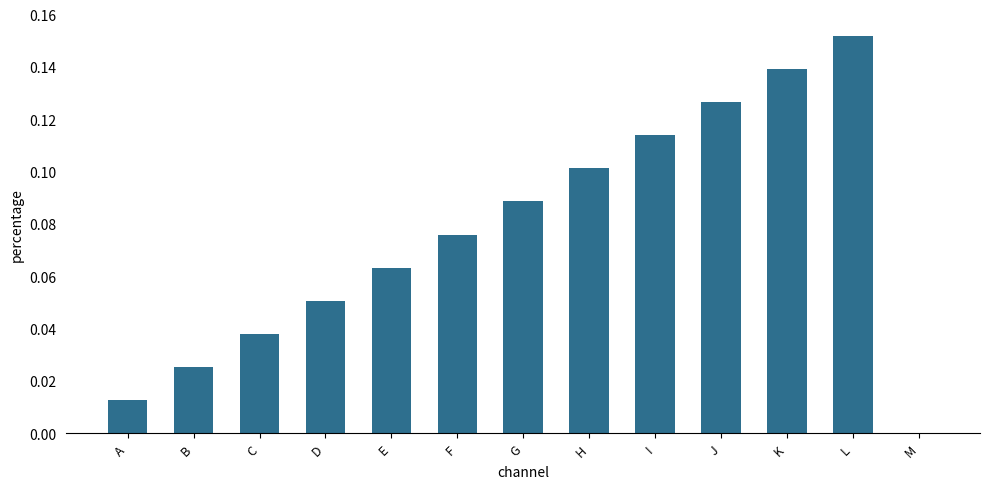

The value at H is 0.1. True or false?

True